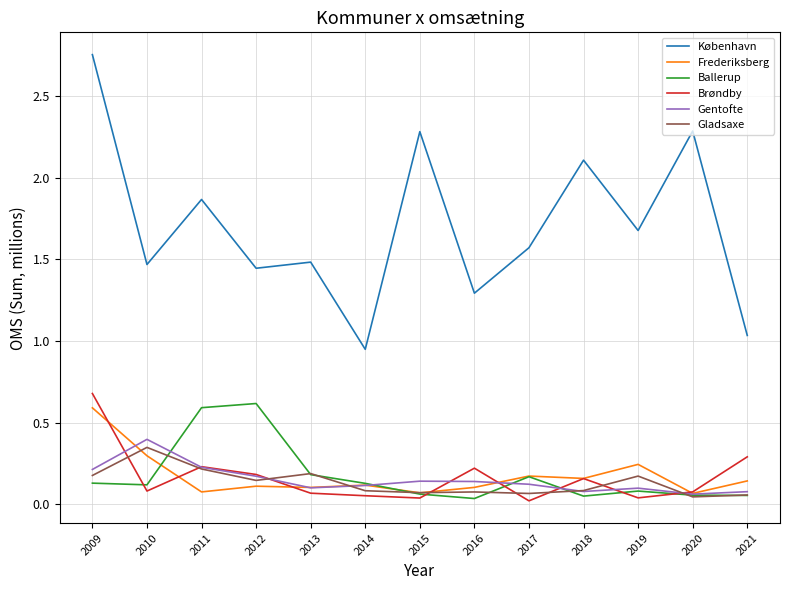

What are all the series names shown in the legend?

København, Frederiksberg, Ballerup, Brøndby, Gentofte, Gladsaxe